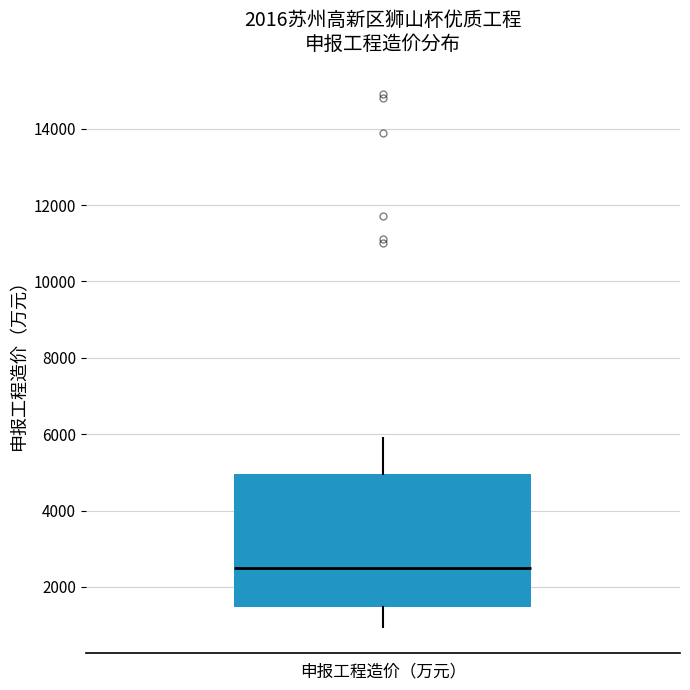

Read this box plot against the y-axis: the position of the median line, the range covered by the box, and the ends of both whiskers. The values are not printed on the chart, so give them approximately, as read against the axis.

median 2600, box 1400 to 5000, whiskers 1000 to 6000